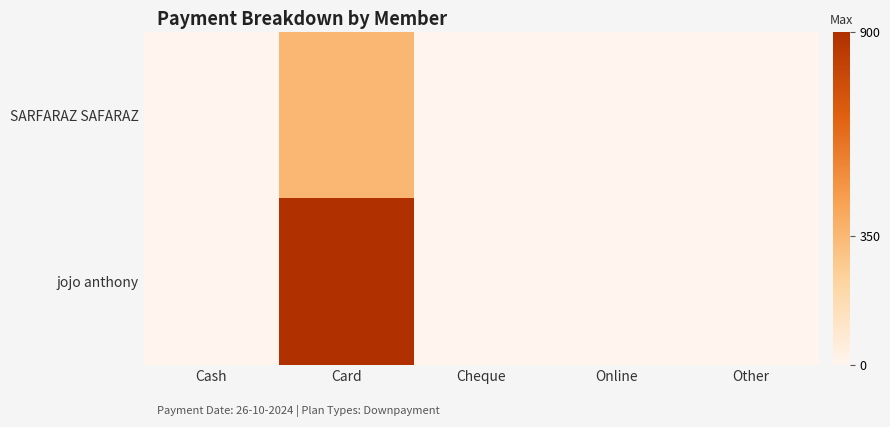

Which series has the widest spread of values?

jojo anthony